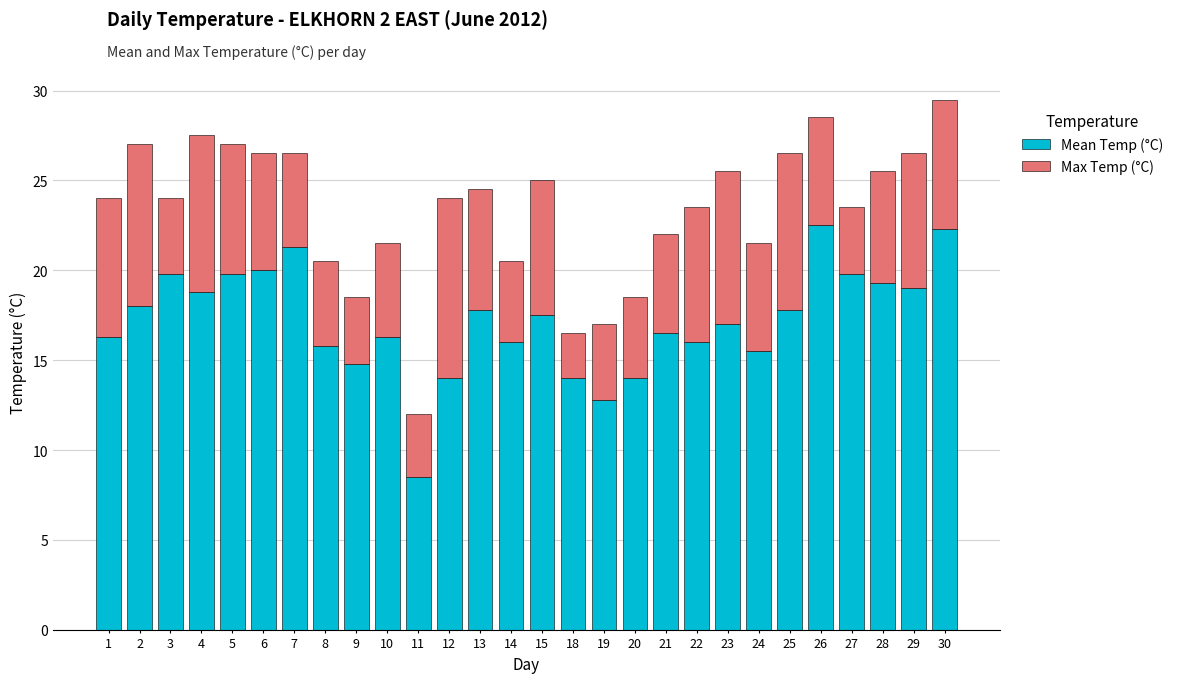

How many series are shown in this chart?

2